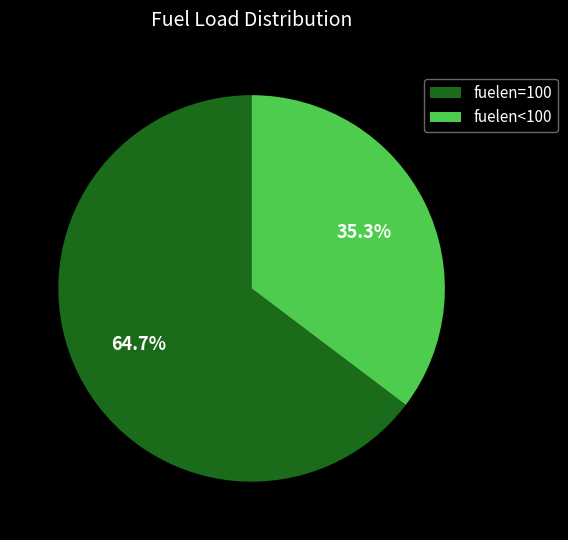

Is there a majority slice in this chart?

Yes